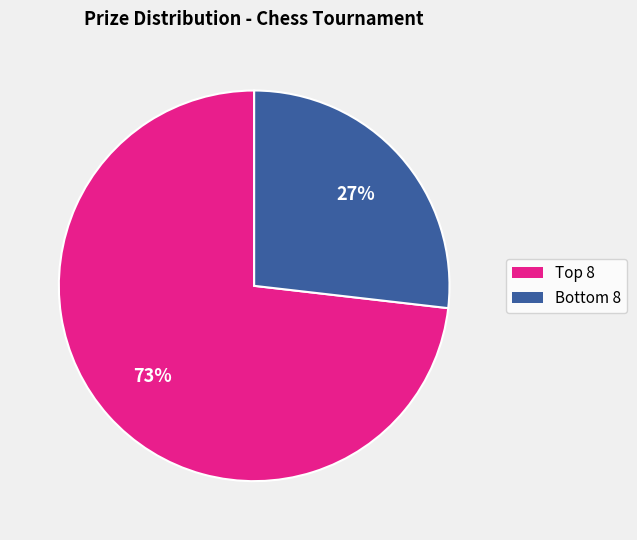

To the nearest percent, what is the average slice percentage?

50%